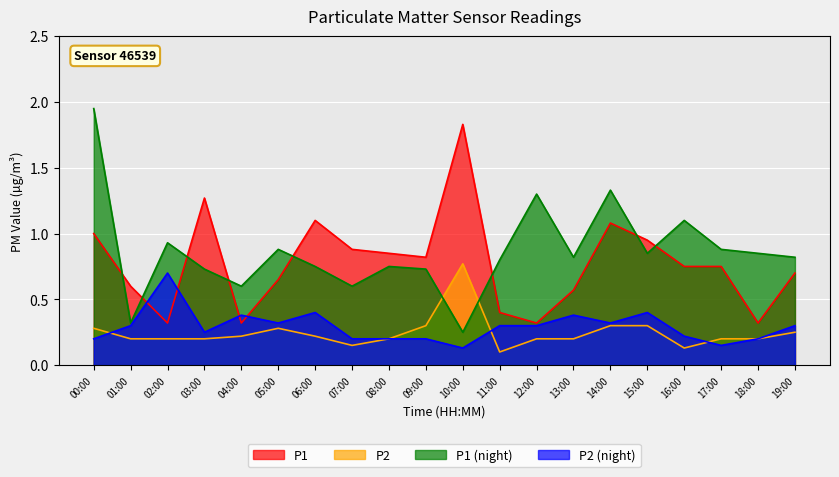

Rank the series at 03:00 from lowest to highest value.

P2, P2 (night), P1 (night), P1